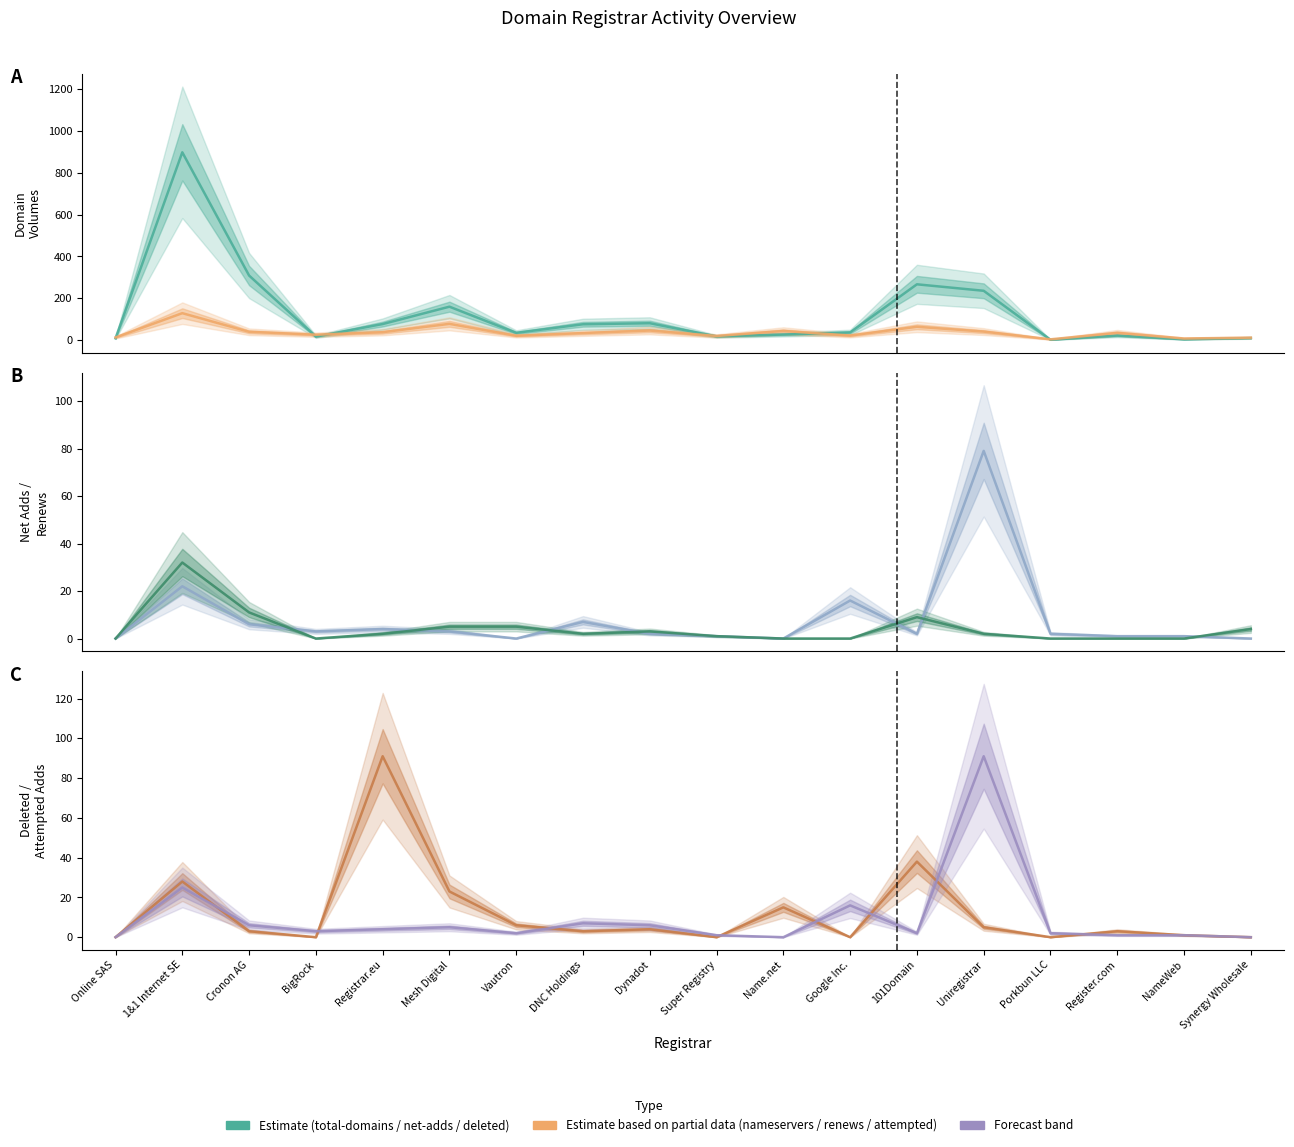

At which label is attempted-adds closest to 45?

1&1 Internet SE